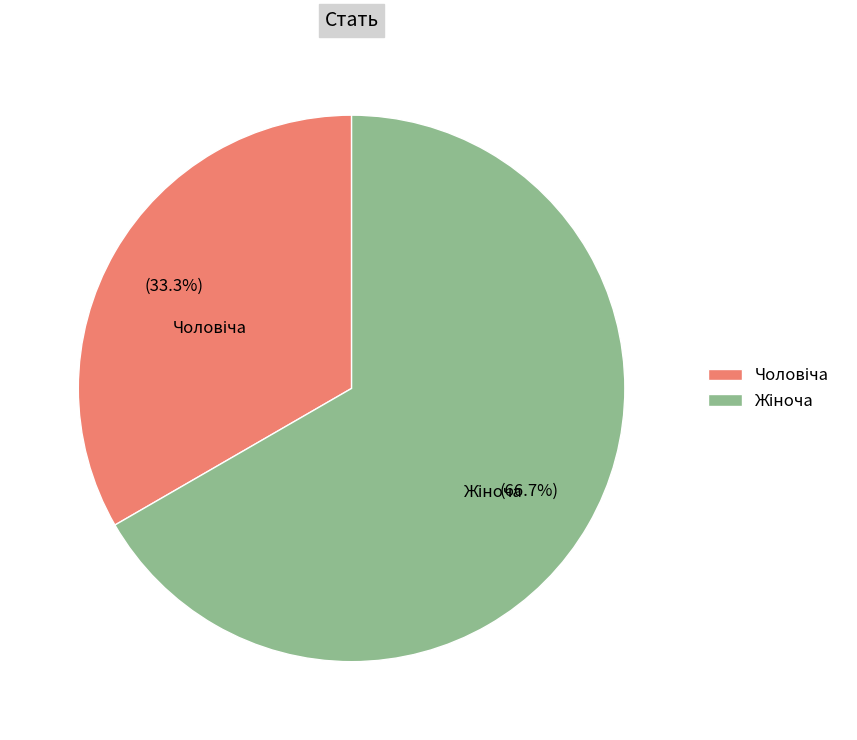

Does any single category account for the majority?

Yes